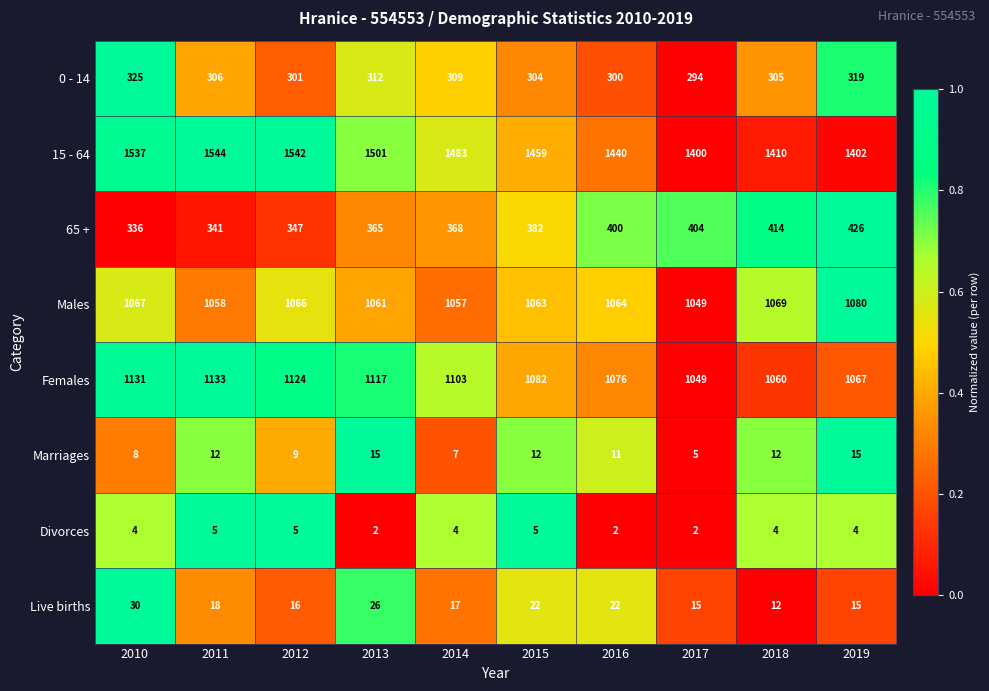

What is the minimum value for 0 - 14?

294